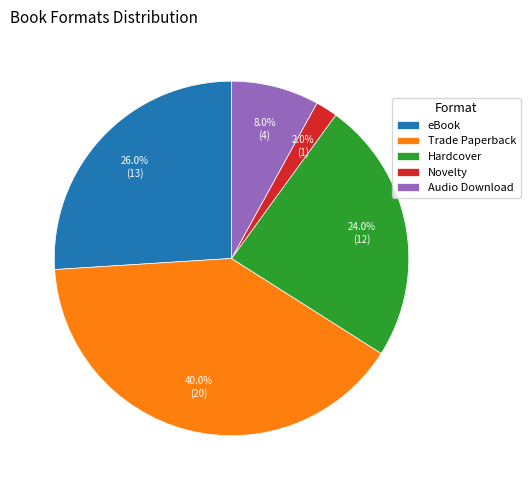

How many slices are in this pie chart?

5